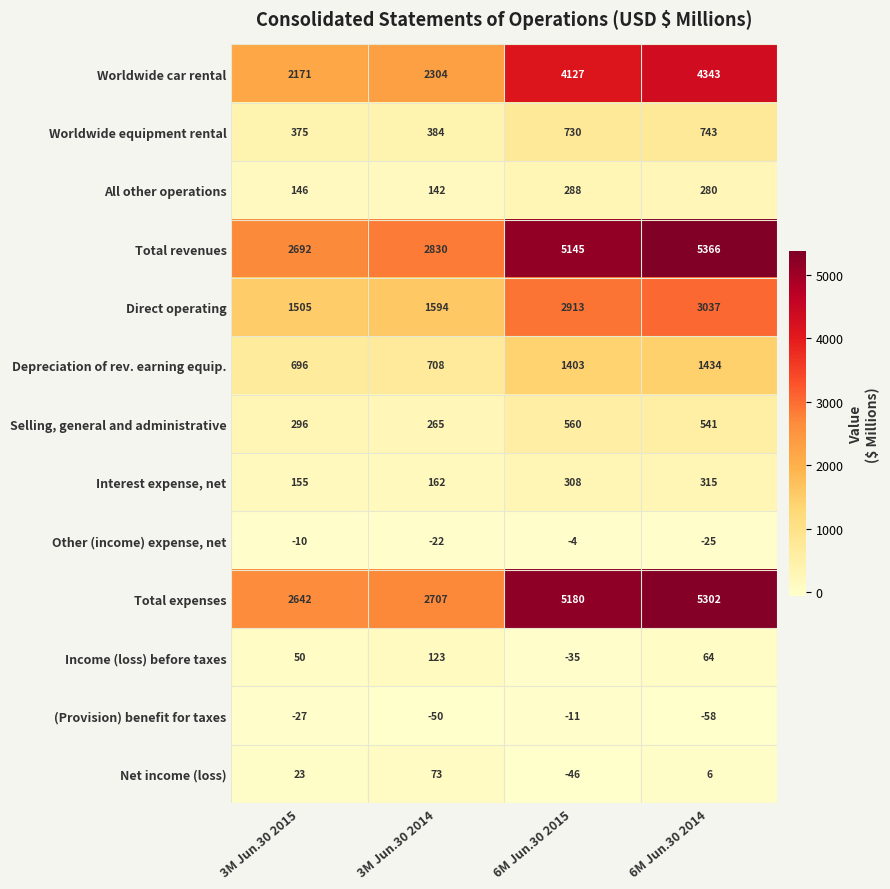

Which series has the largest range (max minus min)?

Total revenues